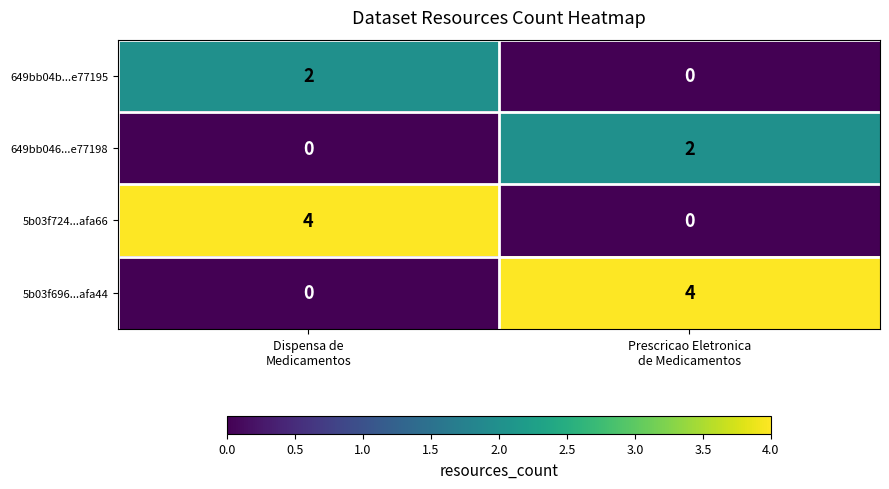

What is the spread (max minus min) of values at Prescricao Eletronica
de Medicamentos?

4